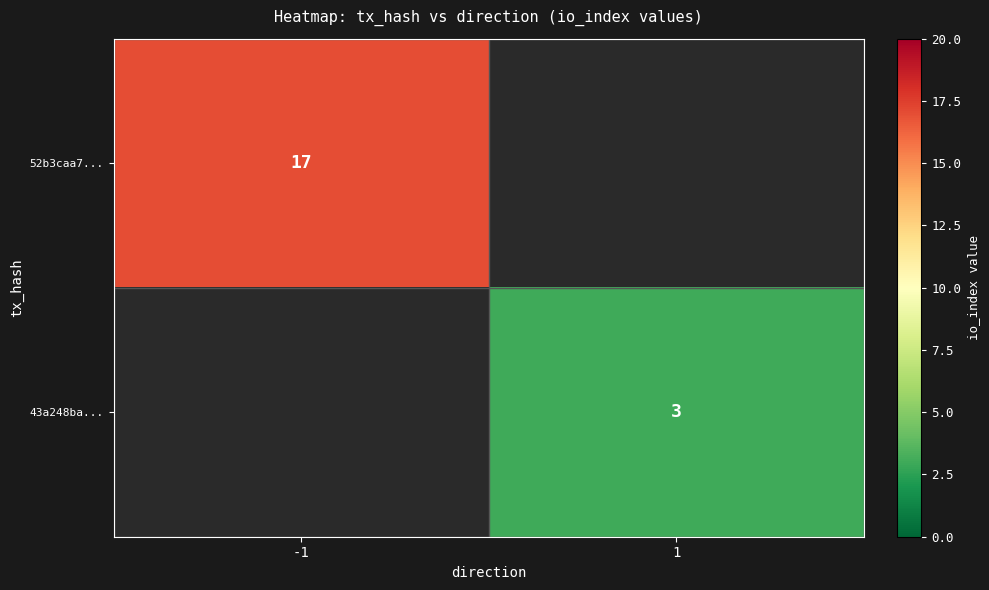

The 52b3caa7... series shows 17 at -1. True or false?

True